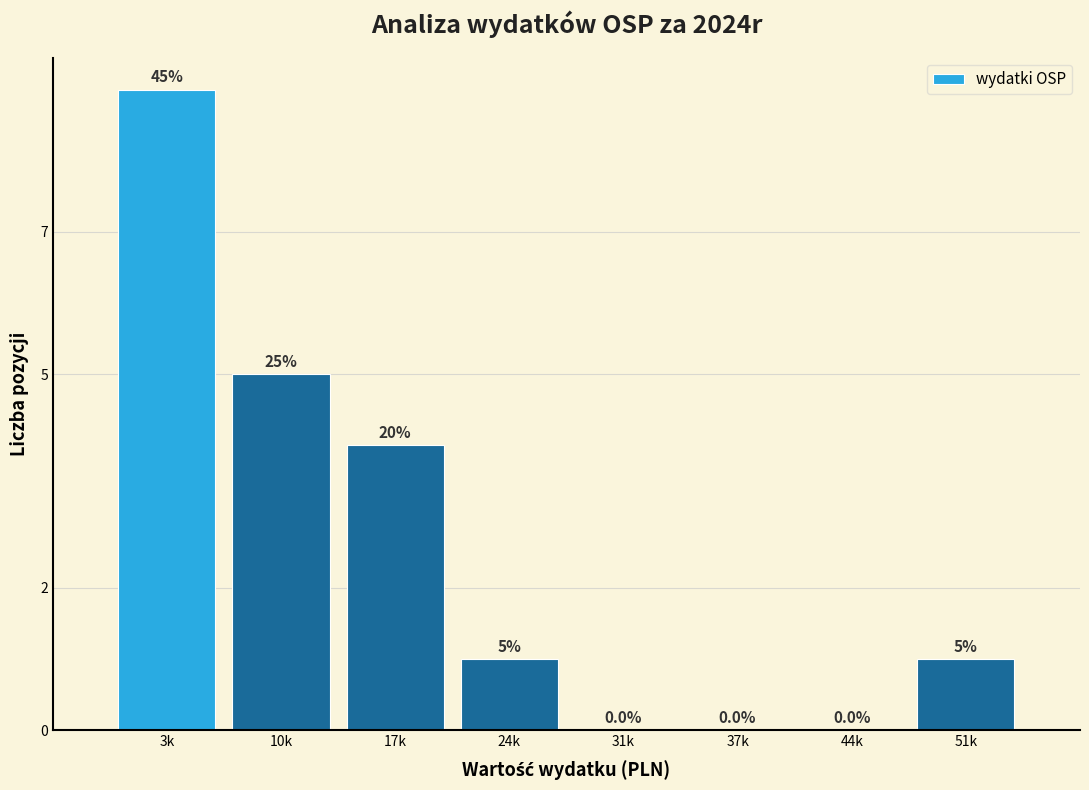

Reading left to right, extract all data points from this chart.

3k=9	10k=5	17k=4	24k=1	31k=0	37k=0	44k=0	51k=1